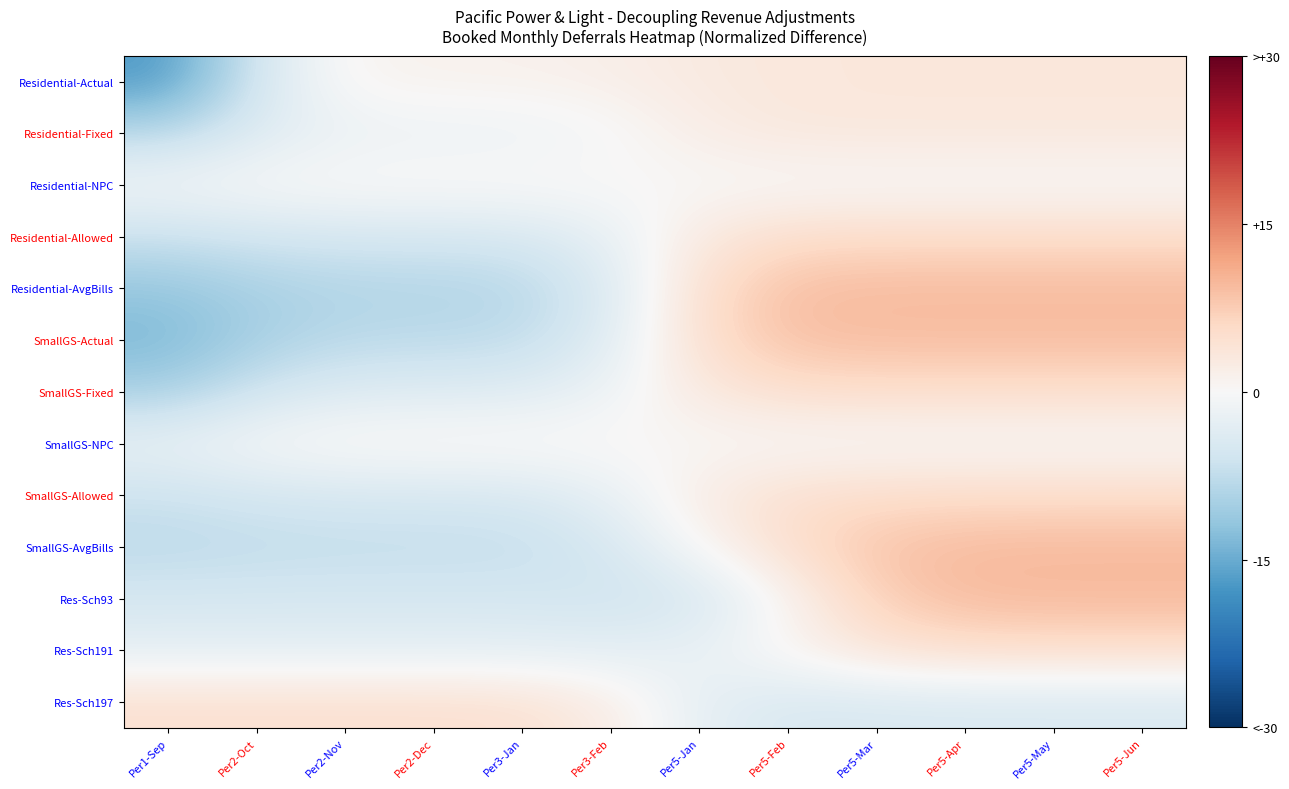

Reading right to left, list all the values displayed in this chart.

Residential-Actual: Per5-Jun=3.3	Per5-May=3.3	Per5-Apr=3.3	Per5-Mar=3.3	Per5-Feb=3.3	Per5-Jan=2.8	Per3-Feb=1.8	Per3-Jan=1.3	Per2-Dec=1.2	Per2-Nov=0.7	Per2-Oct=-5.1	Per1-Sep=-17.2
Residential-Fixed: Per5-Jun=3.3	Per5-May=3.3	Per5-Apr=3.3	Per5-Mar=3.3	Per5-Feb=3.2	Per5-Jan=2.0	Per3-Feb=-0.5	Per3-Jan=-1.6	Per2-Dec=-1.7	Per2-Nov=-1.9	Per2-Oct=-3.9	Per1-Sep=-8.1
Residential-NPC: Per5-Jun=-0.2	Per5-May=-0.2	Per5-Apr=-0.2	Per5-Mar=-0.2	Per5-Feb=-0.2	Per5-Jan=-0.0	Per3-Feb=0.3	Per3-Jan=0.4	Per2-Dec=0.5	Per2-Nov=0.4	Per2-Oct=0.1	Per1-Sep=-0.7
Residential-Allowed: Per5-Jun=5.4	Per5-May=5.4	Per5-Apr=5.4	Per5-Mar=5.4	Per5-Feb=5.2	Per5-Jan=2.8	Per3-Feb=-2.4	Per3-Jan=-4.8	Per2-Dec=-5.1	Per2-Nov=-5.1	Per2-Oct=-5.6	Per1-Sep=-6.6
Residential-AvgBills: Per5-Jun=9.4	Per5-May=9.4	Per5-Apr=9.4	Per5-Mar=9.4	Per5-Feb=9.0	Per5-Jan=4.9	Per3-Feb=-4.3	Per3-Jan=-8.5	Per2-Dec=-8.9	Per2-Nov=-8.9	Per2-Oct=-9.7	Per1-Sep=-11.4
SmallGS-Actual: Per5-Jun=9.3	Per5-May=9.3	Per5-Apr=9.3	Per5-Mar=9.2	Per5-Feb=8.9	Per5-Jan=4.9	Per3-Feb=-3.6	Per3-Jan=-7.6	Per2-Dec=-7.9	Per2-Nov=-8.1	Per2-Oct=-9.9	Per1-Sep=-13.7
SmallGS-Fixed: Per5-Jun=5.1	Per5-May=5.1	Per5-Apr=5.1	Per5-Mar=5.1	Per5-Feb=4.9	Per5-Jan=2.9	Per3-Feb=-1.5	Per3-Jan=-3.5	Per2-Dec=-3.7	Per2-Nov=-3.9	Per2-Oct=-5.8	Per1-Sep=-9.7
SmallGS-NPC: Per5-Jun=-0.1	Per5-May=-0.1	Per5-Apr=-0.1	Per5-Mar=-0.1	Per5-Feb=-0.1	Per5-Jan=0.1	Per3-Feb=0.5	Per3-Jan=0.7	Per2-Dec=0.7	Per2-Nov=0.6	Per2-Oct=-0.2	Per1-Sep=-2.0
SmallGS-Allowed: Per5-Jun=5.4	Per5-May=5.4	Per5-Apr=5.4	Per5-Mar=5.3	Per5-Feb=4.8	Per5-Jan=2.3	Per3-Feb=-2.5	Per3-Jan=-4.6	Per2-Dec=-4.9	Per2-Nov=-4.9	Per2-Oct=-5.4	Per1-Sep=-6.4
SmallGS-AvgBills: Per5-Jun=9.6	Per5-May=9.6	Per5-Apr=9.5	Per5-Mar=8.5	Per5-Feb=5.2	Per5-Jan=0.2	Per3-Feb=-5.1	Per3-Jan=-7.2	Per2-Dec=-7.4	Per2-Nov=-7.4	Per2-Oct=-7.6	Per1-Sep=-8.0
Res-Sch93: Per5-Jun=9.7	Per5-May=9.7	Per5-Apr=9.5	Per5-Mar=7.2	Per5-Feb=0.6	Per5-Jan=-5.3	Per3-Feb=-5.8	Per3-Jan=-5.2	Per2-Dec=-5.1	Per2-Nov=-5.1	Per2-Oct=-5.1	Per1-Sep=-5.1
Res-Sch191: Per5-Jun=5.0	Per5-May=5.0	Per5-Apr=5.0	Per5-Mar=3.9	Per5-Feb=0.9	Per5-Jan=-2.1	Per3-Feb=-3.0	Per3-Jan=-3.0	Per2-Dec=-3.0	Per2-Nov=-3.0	Per2-Oct=-3.0	Per1-Sep=-3.0
Res-Sch197: Per5-Jun=-4.5	Per5-May=-4.5	Per5-Apr=-4.5	Per5-Mar=-4.6	Per5-Feb=-4.7	Per5-Jan=-2.7	Per3-Feb=2.2	Per3-Jan=4.5	Per2-Dec=4.7	Per2-Nov=4.7	Per2-Oct=4.7	Per1-Sep=4.7